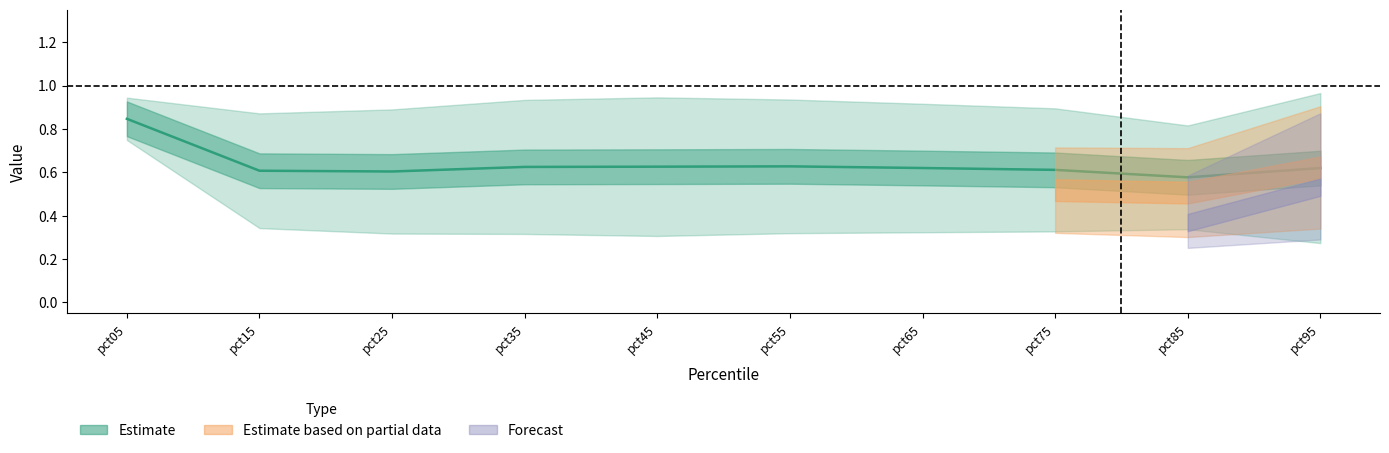

How many data points does each series have?

10